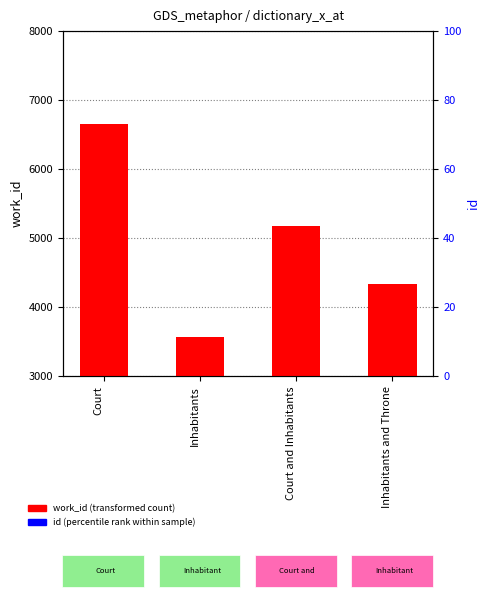

Which series contains the lowest Y value?

work_id (transformed count)